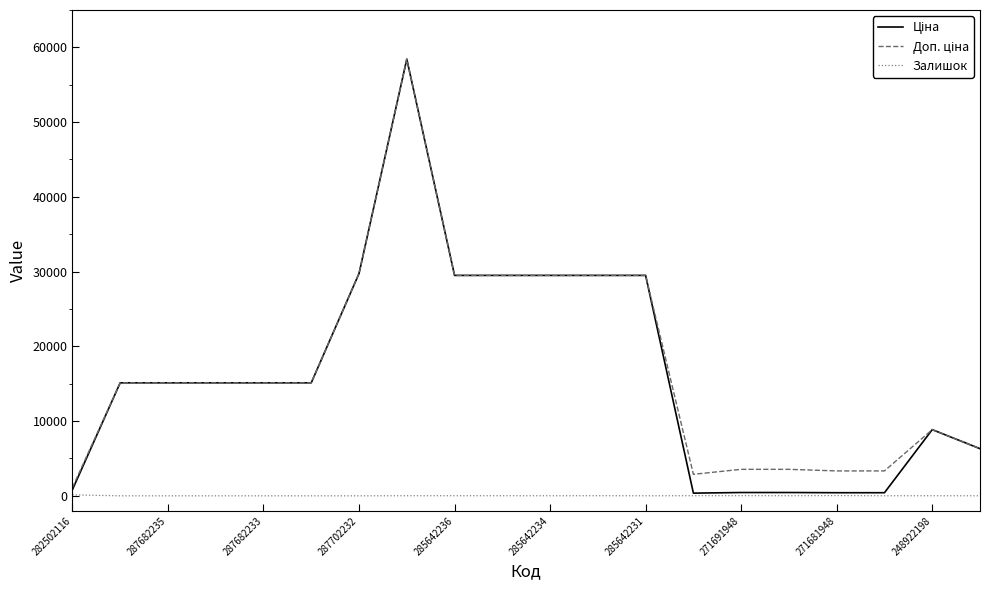

What is the greatest value displayed?

58426.5